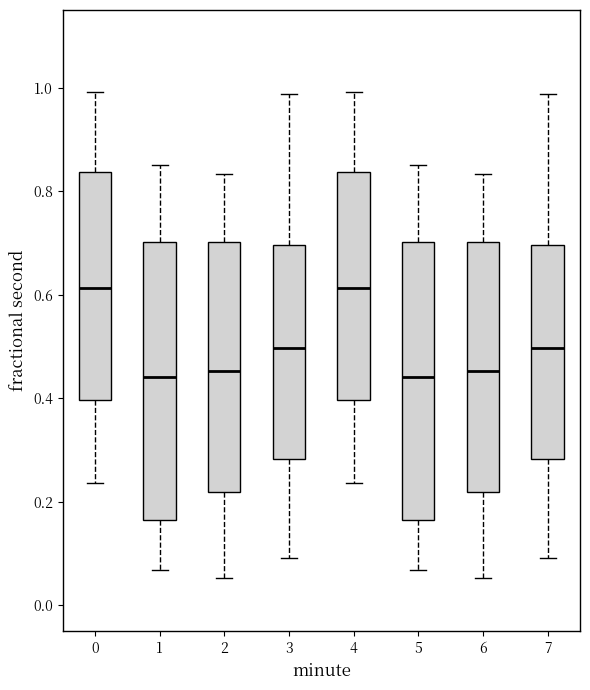

Reading left to right, transcribe this box plot: for each box, give where its median line is, the range the box spans, and where its two whiskers end, as read against the y-axis. The values are not printed on the chart, so give them approximately, as read against the axis.

0: median 0.62, box 0.40 to 0.84, whiskers 0.24 to 1.00
1: median 0.44, box 0.16 to 0.70, whiskers 0.06 to 0.84
2: median 0.46, box 0.22 to 0.70, whiskers 0.06 to 0.84
3: median 0.50, box 0.28 to 0.70, whiskers 0.10 to 0.98
4: median 0.62, box 0.40 to 0.84, whiskers 0.24 to 1.00
5: median 0.44, box 0.16 to 0.70, whiskers 0.06 to 0.84
6: median 0.46, box 0.22 to 0.70, whiskers 0.06 to 0.84
7: median 0.50, box 0.28 to 0.70, whiskers 0.10 to 0.98